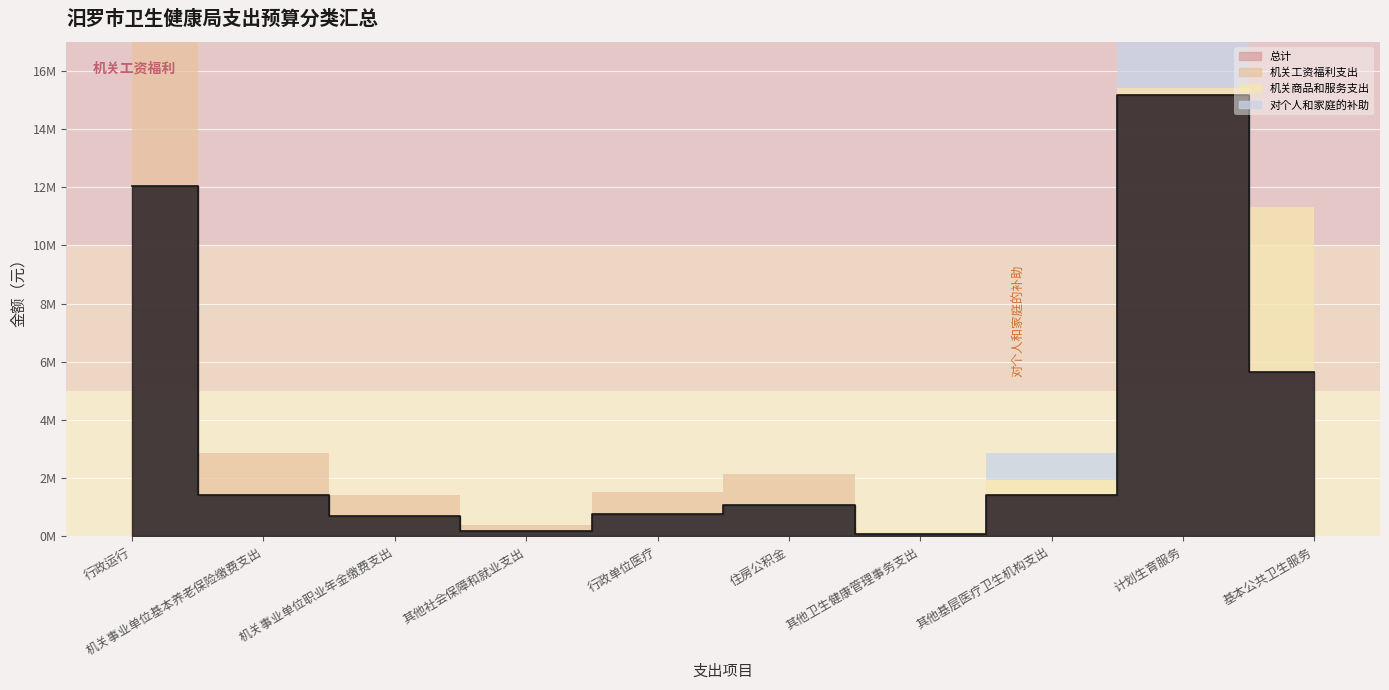

At which category is the sum across all series the highest?

计划生育服务